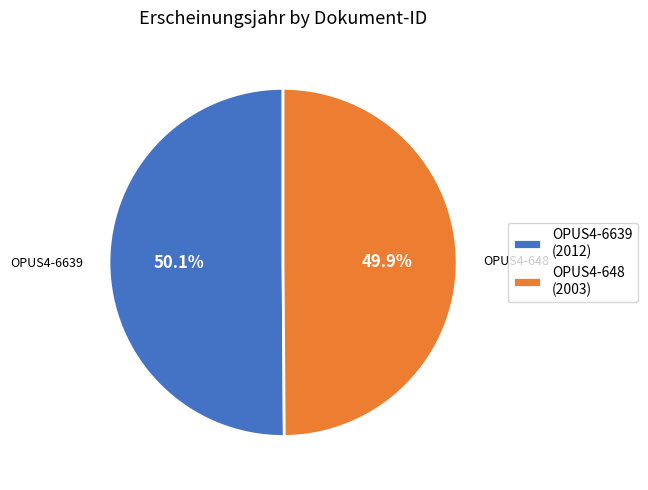

Combined, do OPUS4-648 and OPUS4-6639 account for over 50%?

Yes